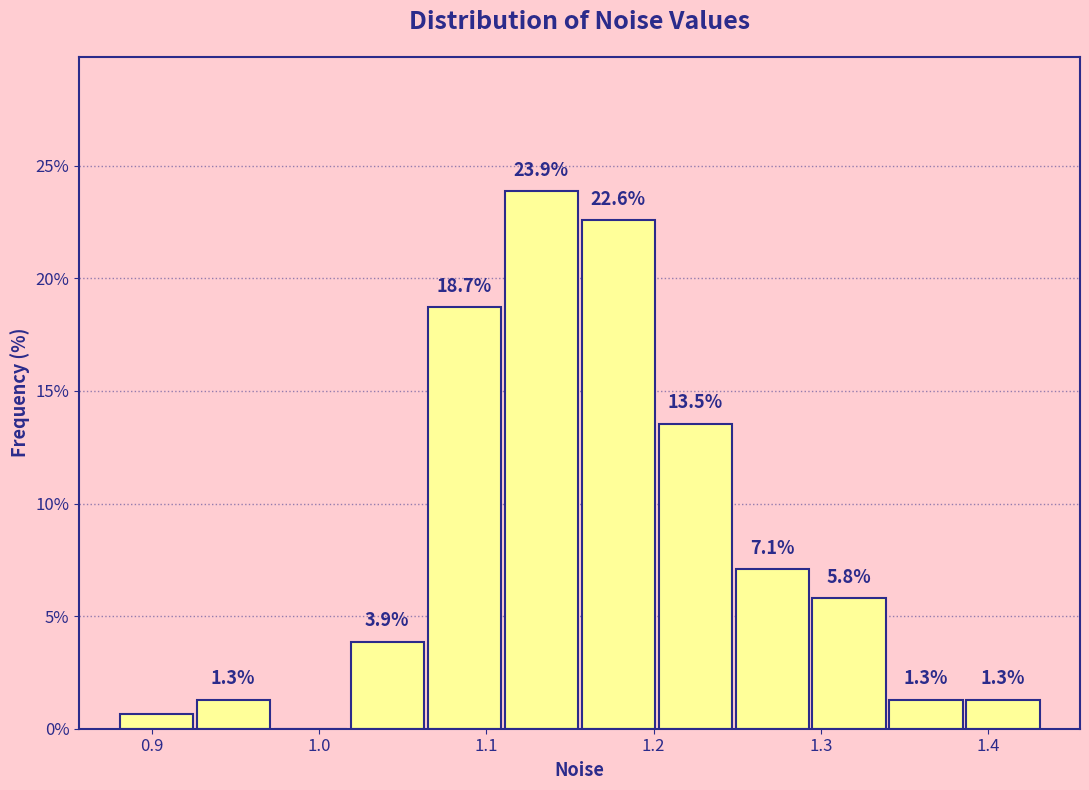

Which range on the x-axis has the tallest bar?

1.11 to 1.16